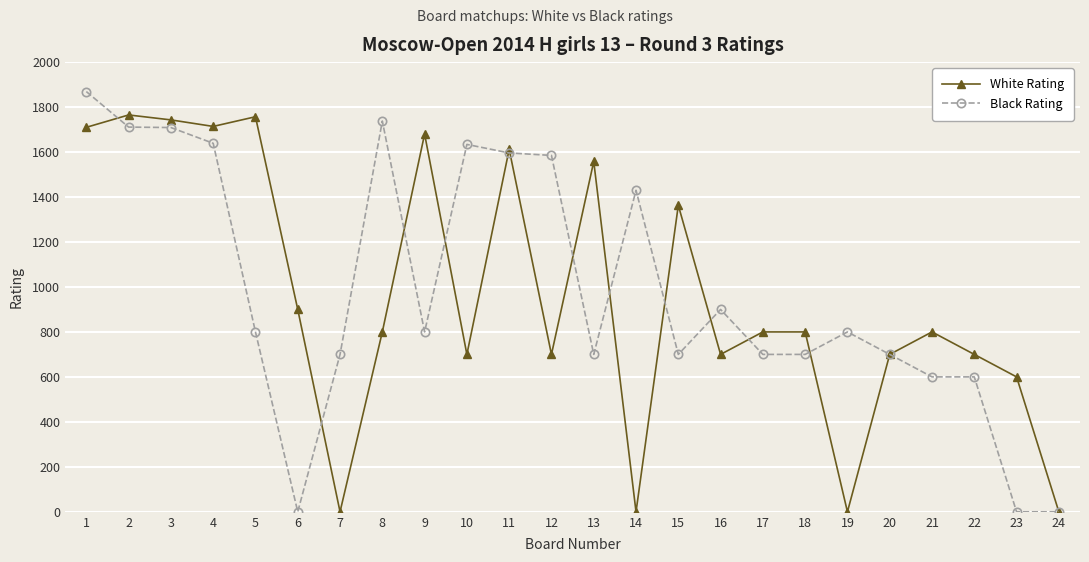

The value of Black Rating at 10 is 2887. True or false?

False